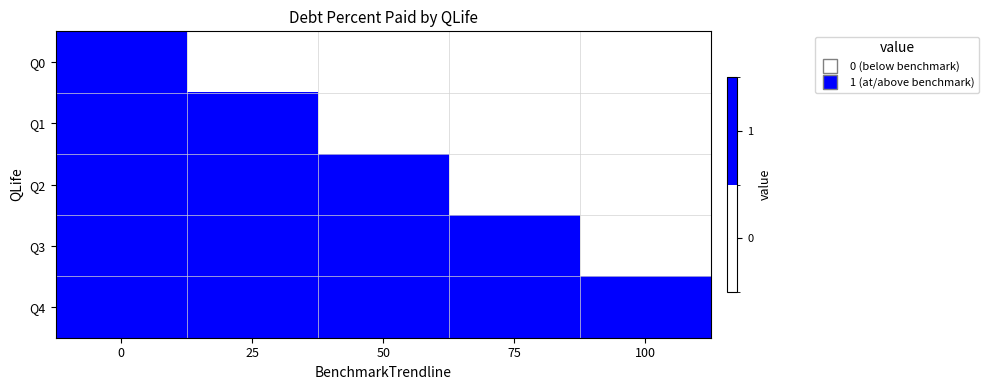

Between 75 and 100, which series saw the biggest shift?

Q3